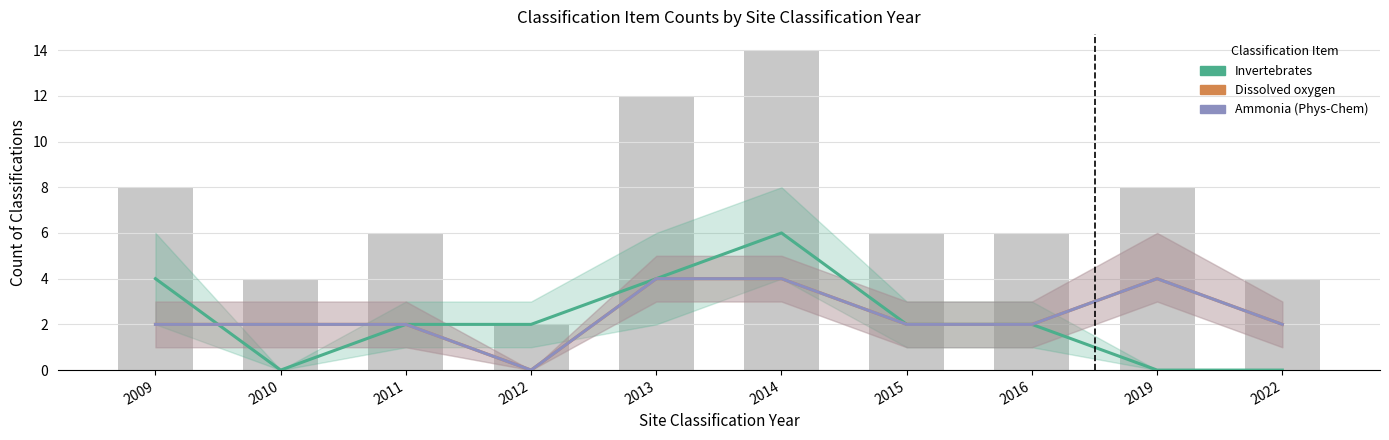

Rank the categories by Ammonia (Phys-Chem) value from highest to lowest.

2013, 2014, 2019, 2009, 2010, 2011, 2015, 2016, 2022, 2012